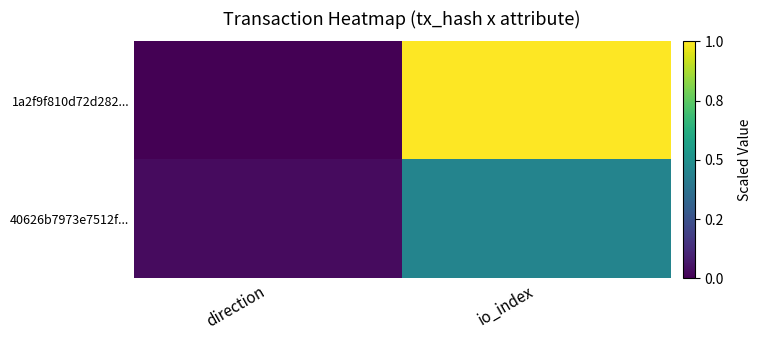

Rank the series by their maximum value, from highest to lowest.

1a2f9f810d72d282..., 40626b7973e7512f...